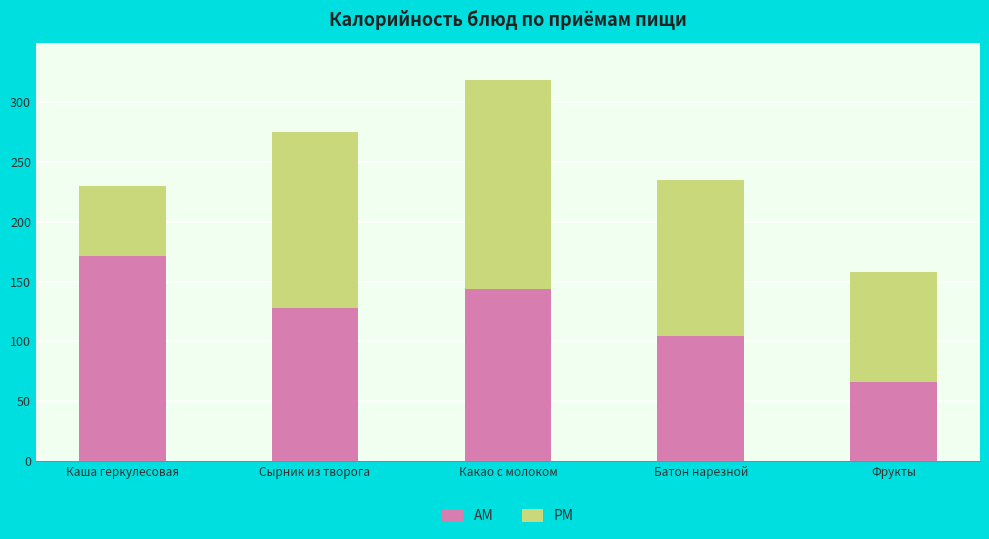

What is the difference between the maximum and second lowest values in the AM series?

67